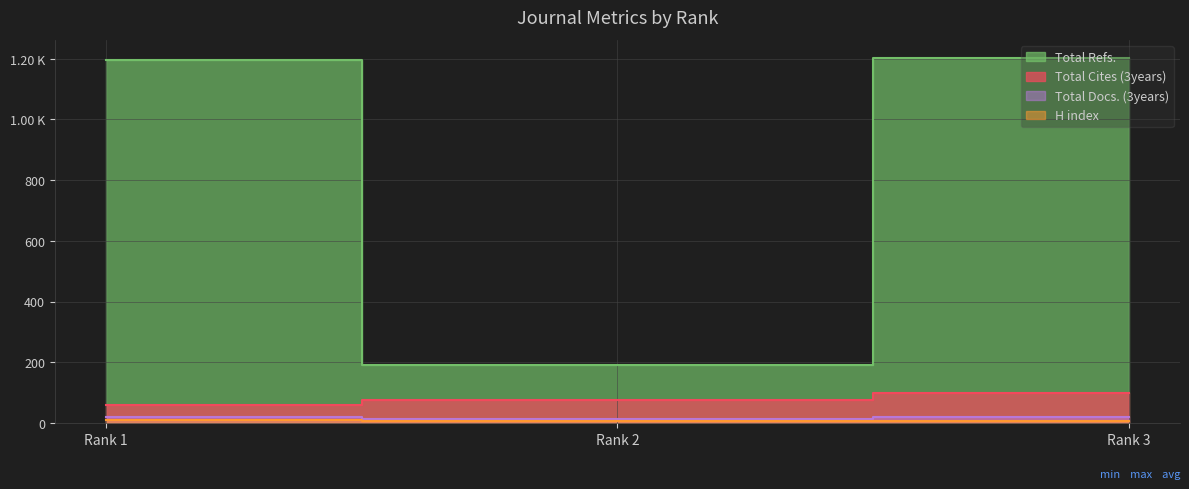

At which label does Total Refs. reach its minimum?

Rank 2